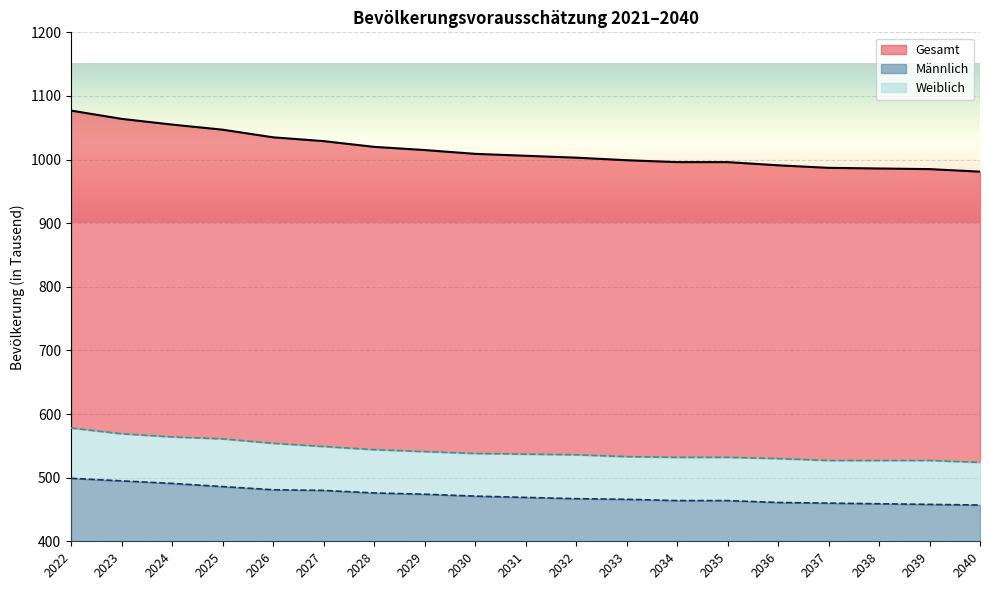

Reading right to left, transcribe all the data shown in this chart.

Gesamt: 981	985	986	987	991	996	996	999	1003	1006	1009	1015	1020	1029	1035	1047	1055	1064	1077
Männlich: 457	458	459	460	461	464	464	466	467	469	471	474	476	480	481	486	491	495	499
Weiblich: 524	527	527	527	530	532	532	533	536	537	538	541	544	549	554	561	564	569	578